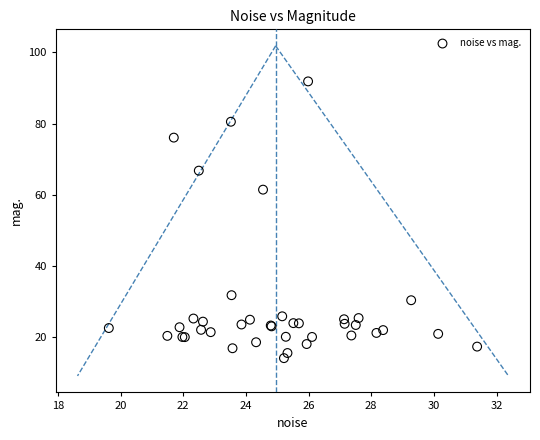

What Y value in the scatter plot is closest to 52?

61.4